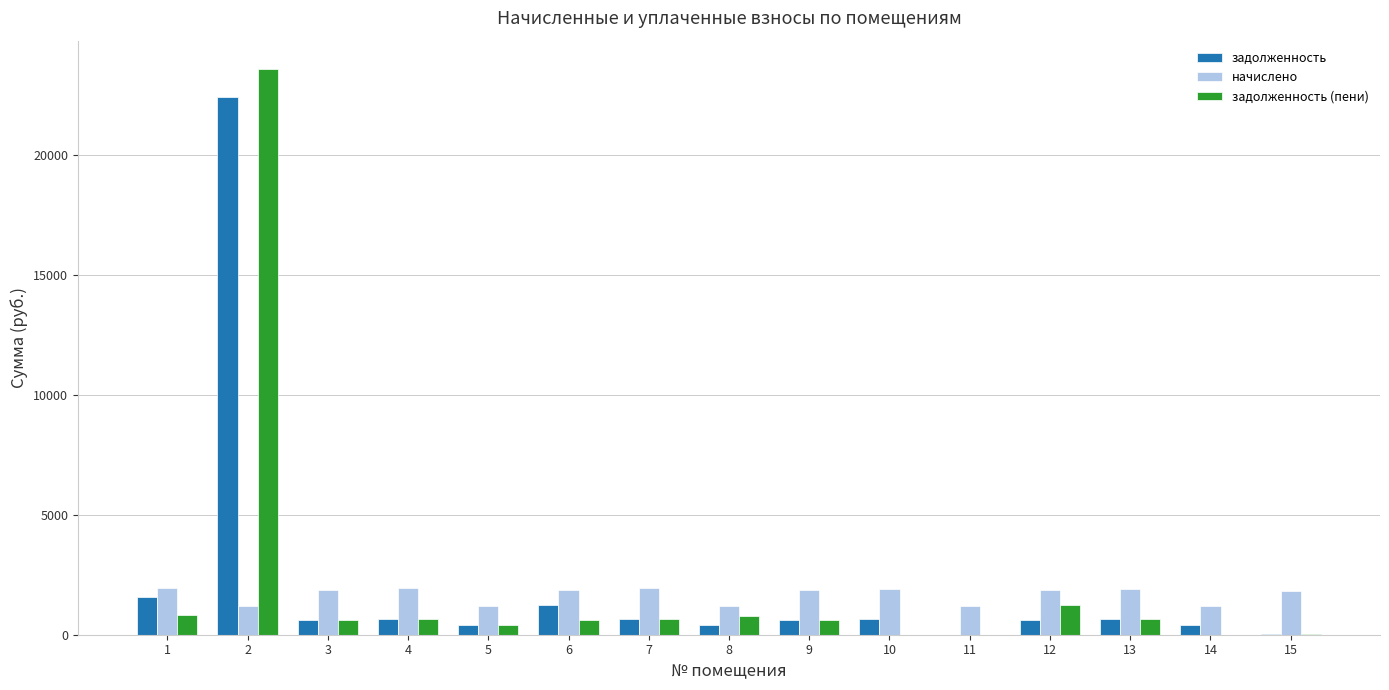

What are all the series names shown in the legend?

задолженность, начислено, задолженность (пени)